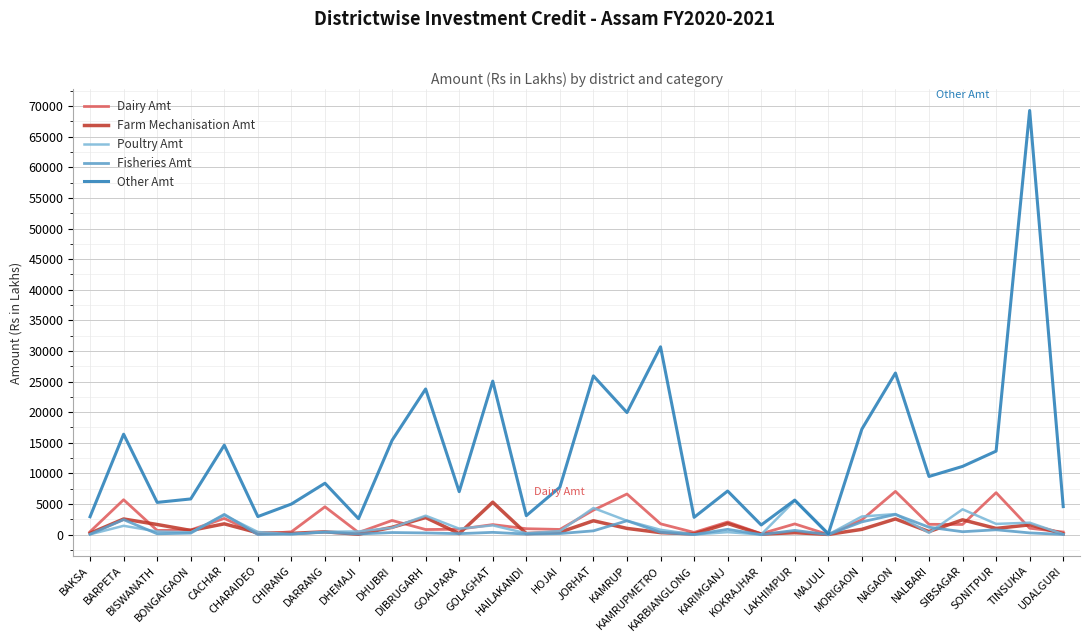

What is the difference between the maximum and minimum values in the Farm Mechanisation Amt series?

5261.6